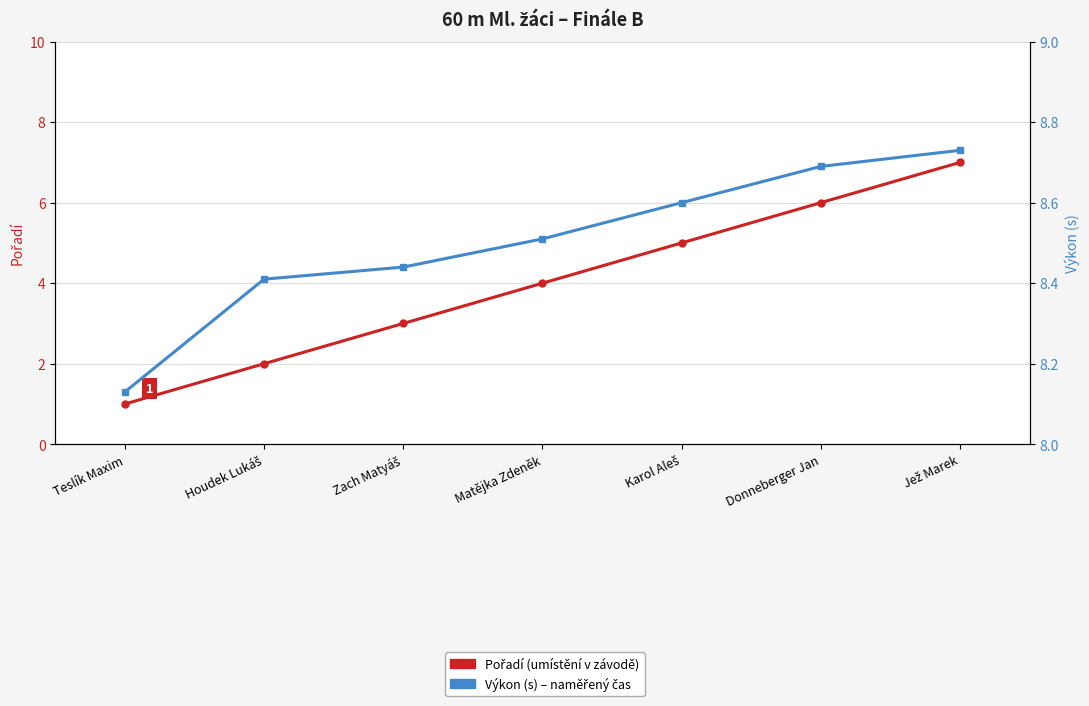

Reading left to right, what are all the values shown in this chart?

Pořadí: Teslík Maxim=1.0	Houdek Lukáš=2.0	Zach Matyáš=3.0	Matějka Zdeněk=4.0	Karol Aleš=5.0	Donneberger Jan=6.0	Jež Marek=7.0
Výkon (s): Teslík Maxim=8.1	Houdek Lukáš=8.4	Zach Matyáš=8.4	Matějka Zdeněk=8.5	Karol Aleš=8.6	Donneberger Jan=8.7	Jež Marek=8.7